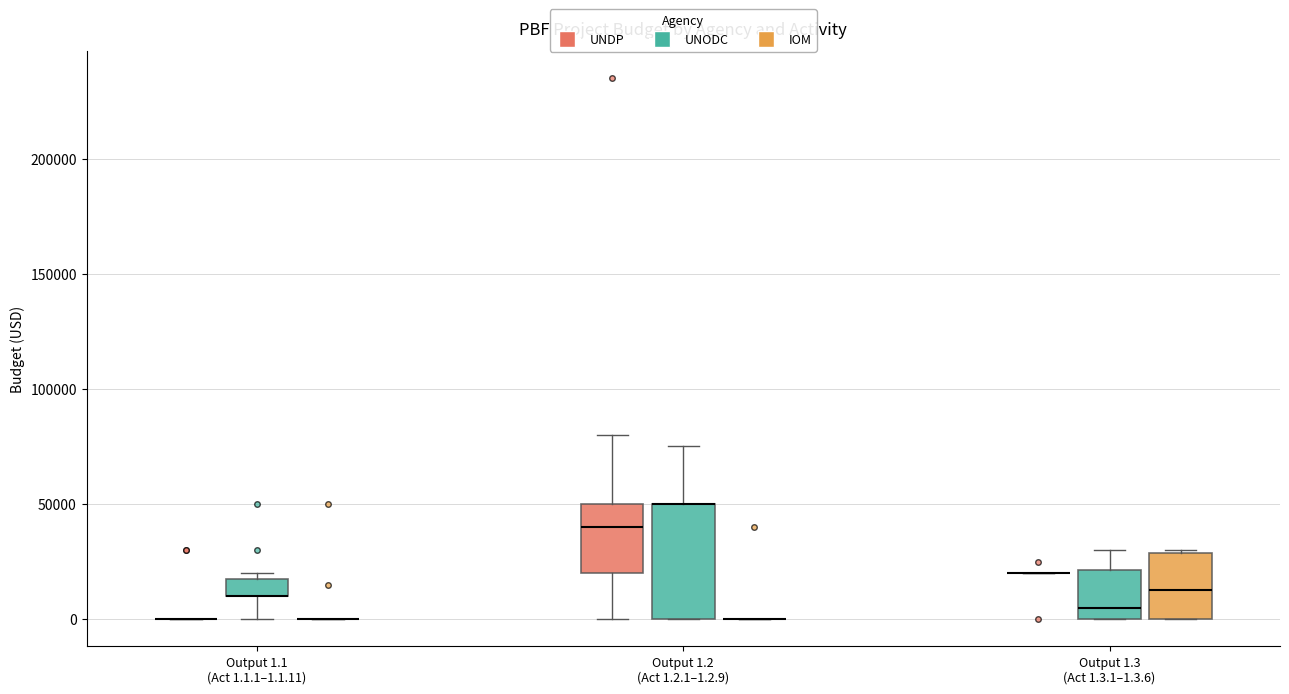

Which box is the tallest, from its lower edge to its upper edge?

Output 1.2 (Act 1.2.1–1.2.9) (UNODC)